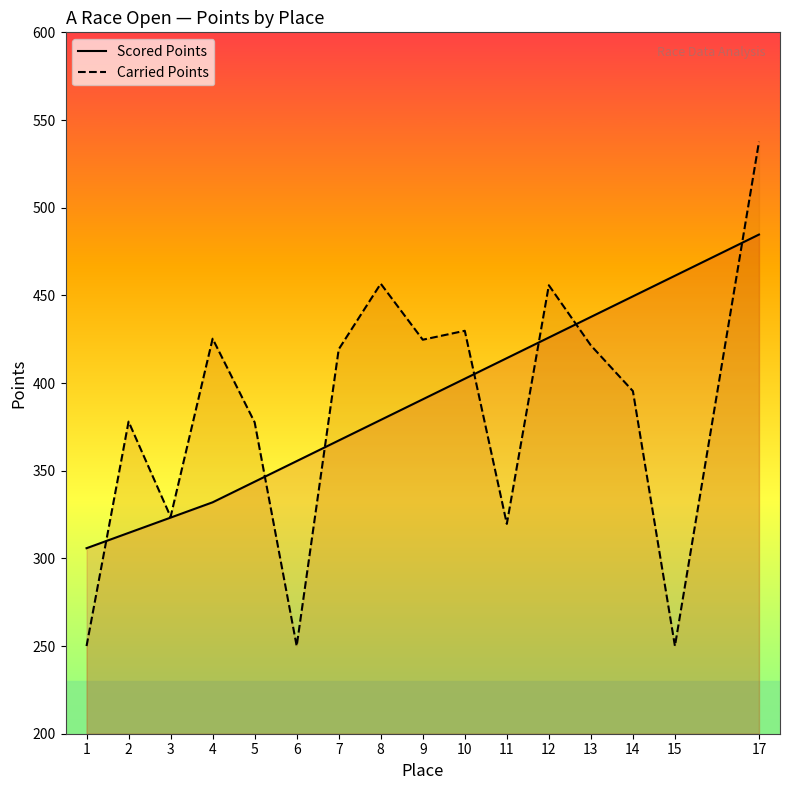

Which series has the largest range (max minus min)?

Carried Points